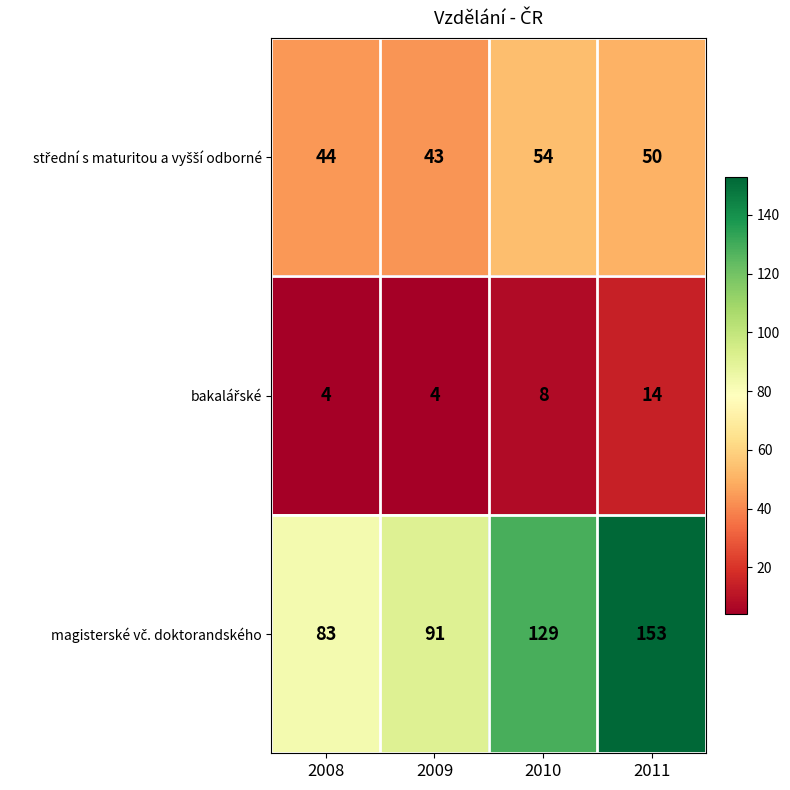

Which label corresponds to the largest value in the chart?

2011